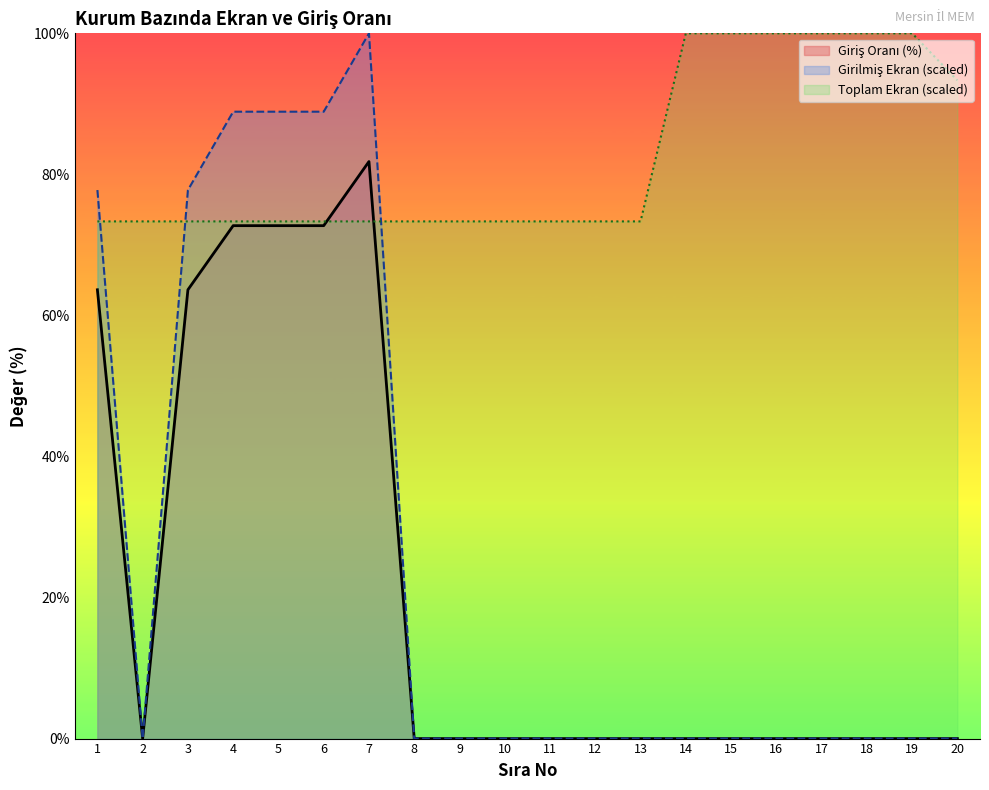

How many lines are shown in the chart?

3